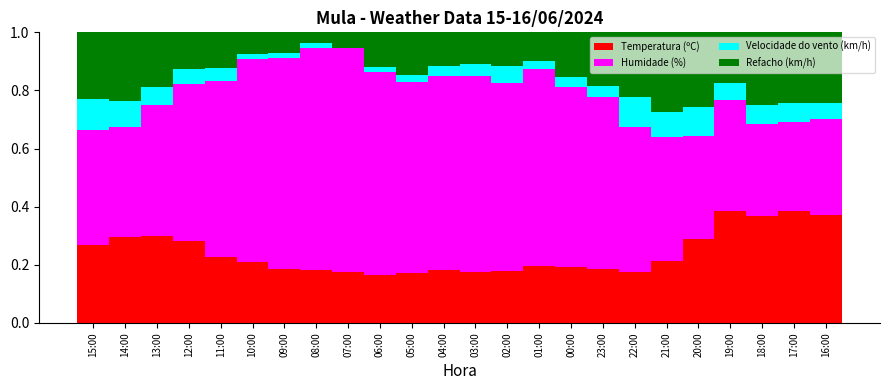

The value of Temperatura (ºC) at 19:00 is 0.6. True or false?

False